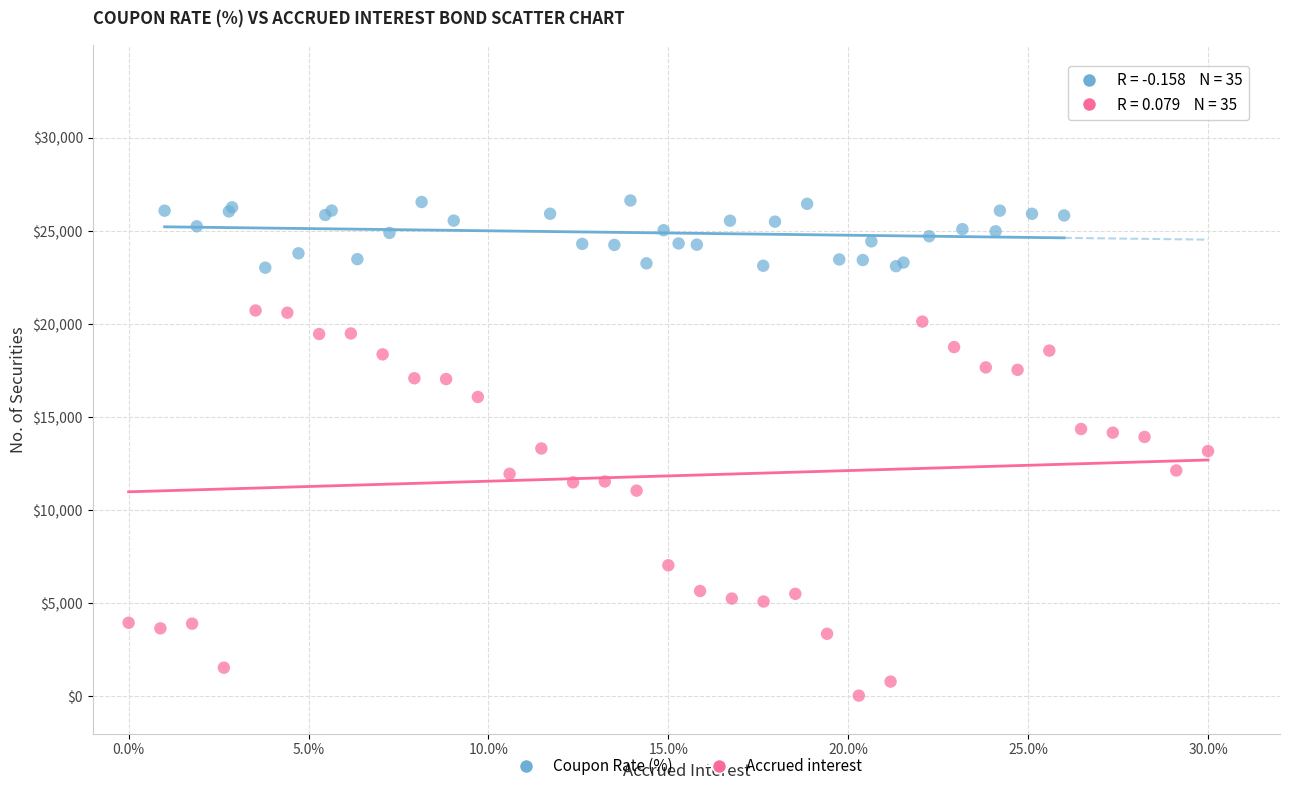

Which series reaches the maximum Y coordinate?

Coupon Rate (%)